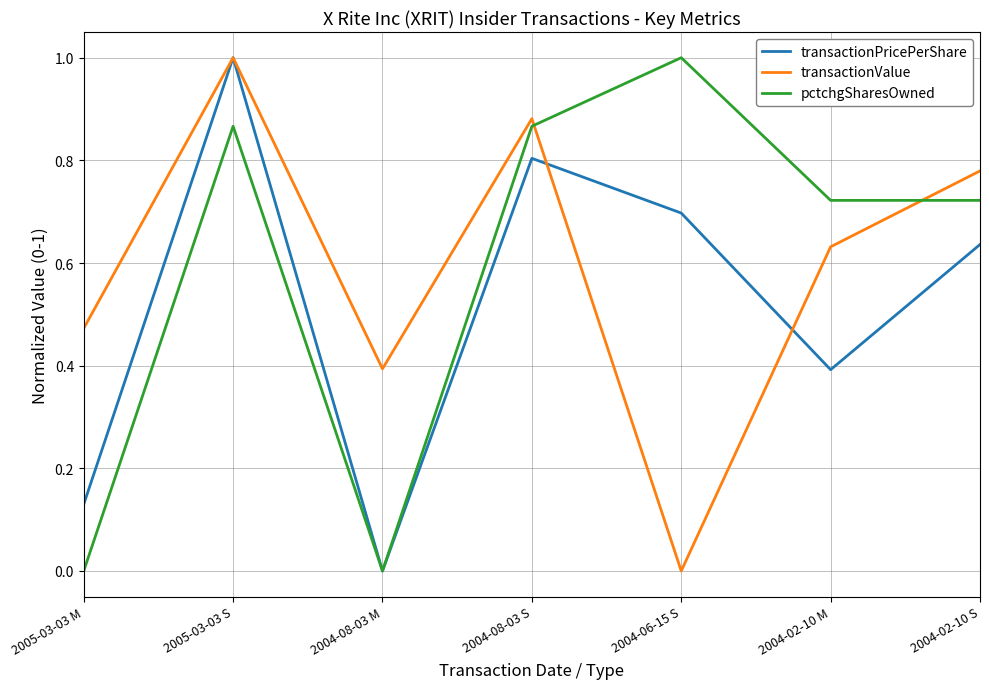

Which series changed the most between 2005-03-03 M and 2004-02-10 M?

pctchgSharesOwned